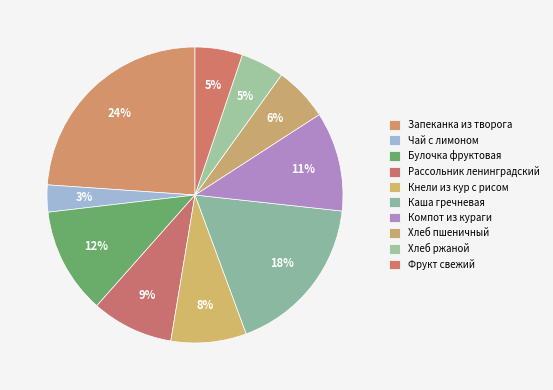

How many slices are in this pie chart?

10